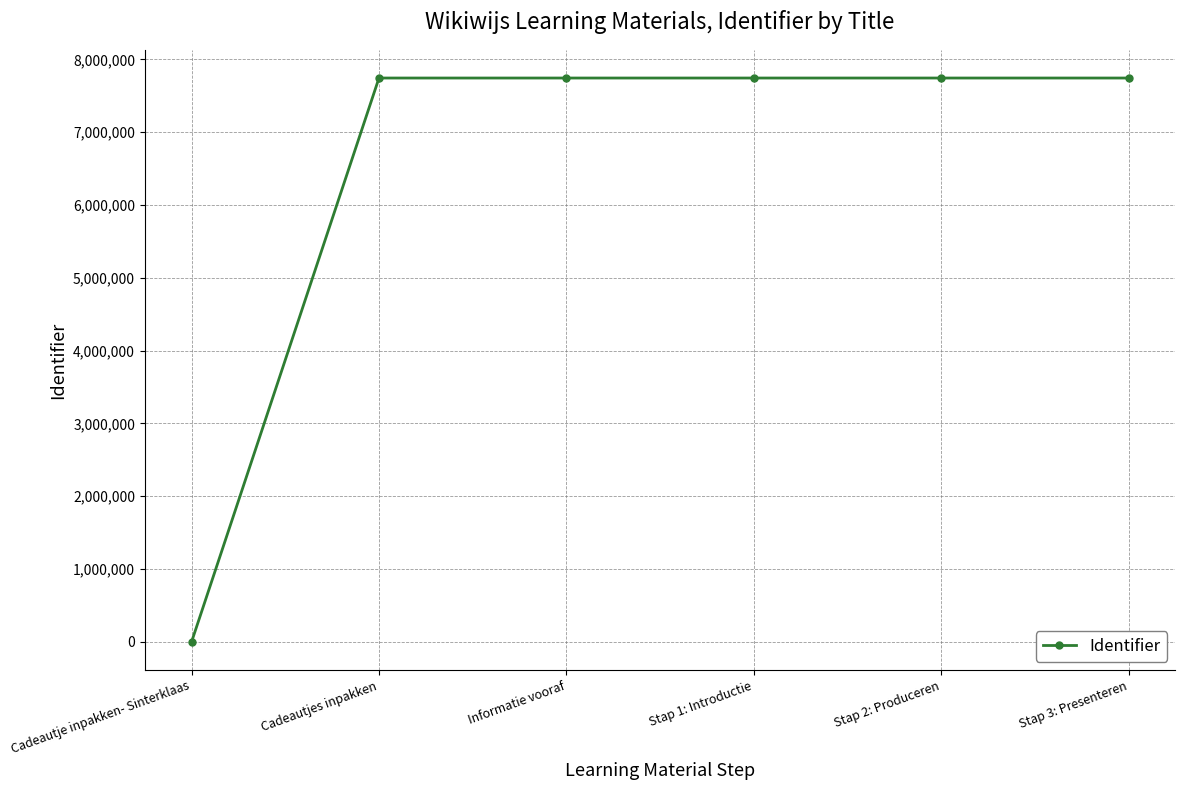

What is the maximum value shown in the chart?

7744611